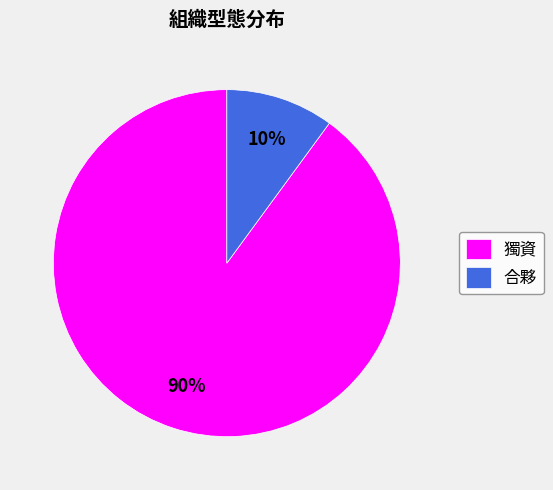

What is the smallest slice in the pie chart?

合夥